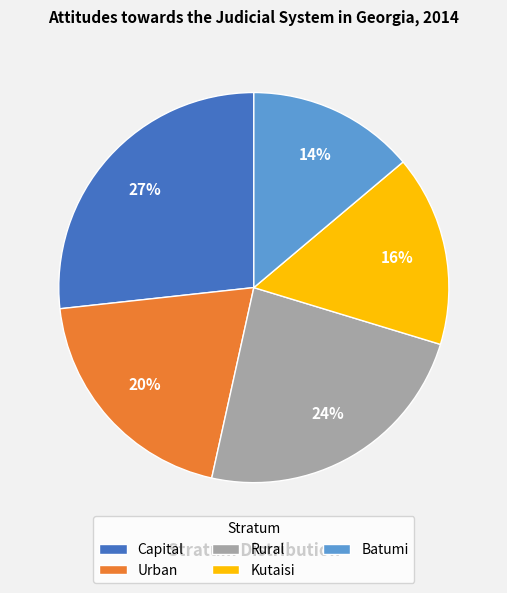

What is the largest slice in the pie chart?

Capital